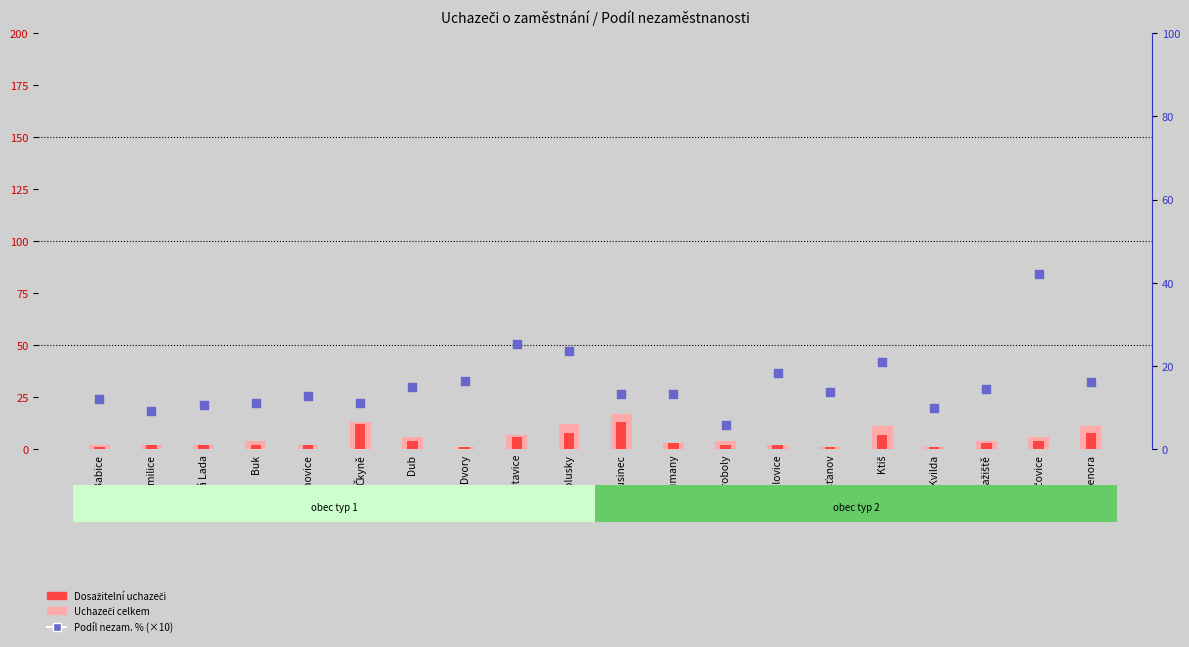

What is the total value across all series at Lažiště?

21.6